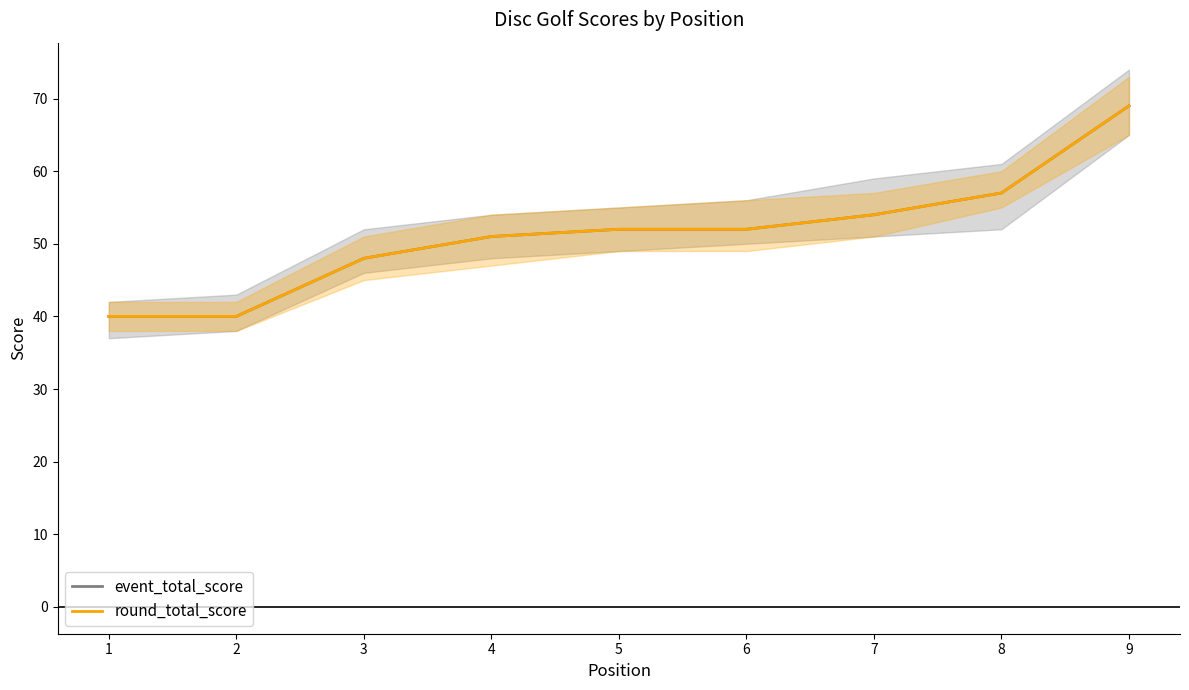

True or false: event_total_score and round_total_score intersect in this chart.

False